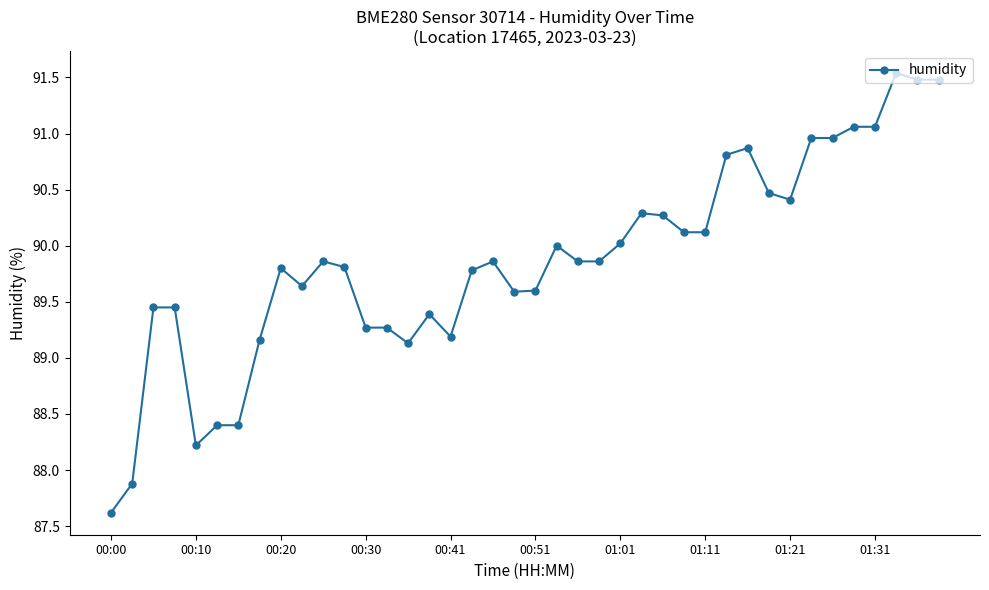

What is the average value?

89.9